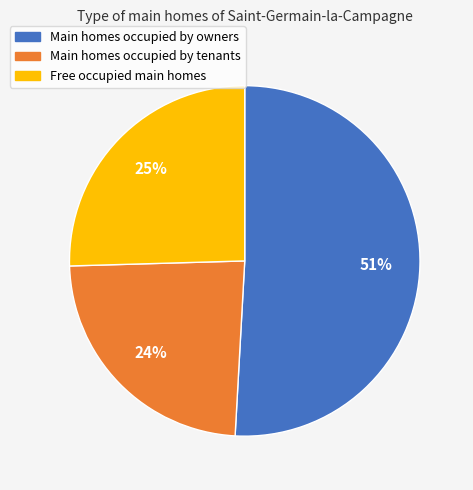

Is there any slice that represents more than half of the pie?

Yes